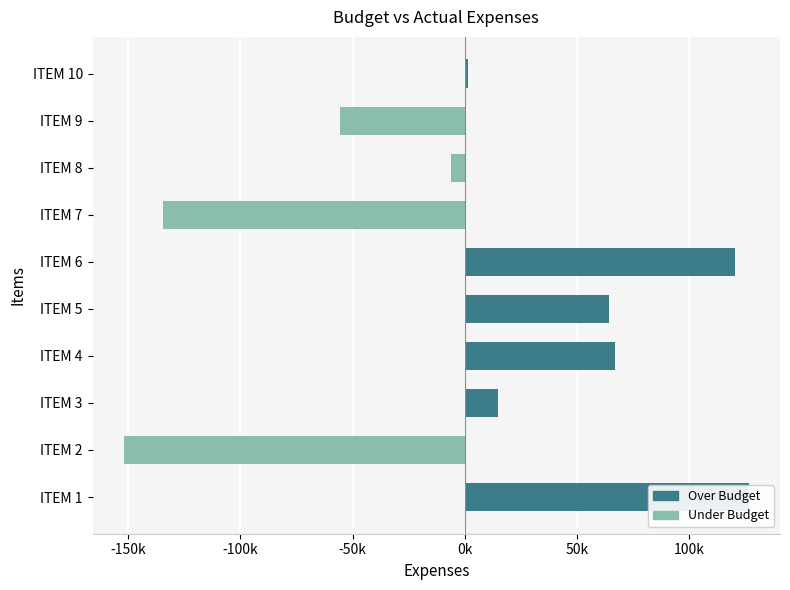

What is the sum of all values?

46683